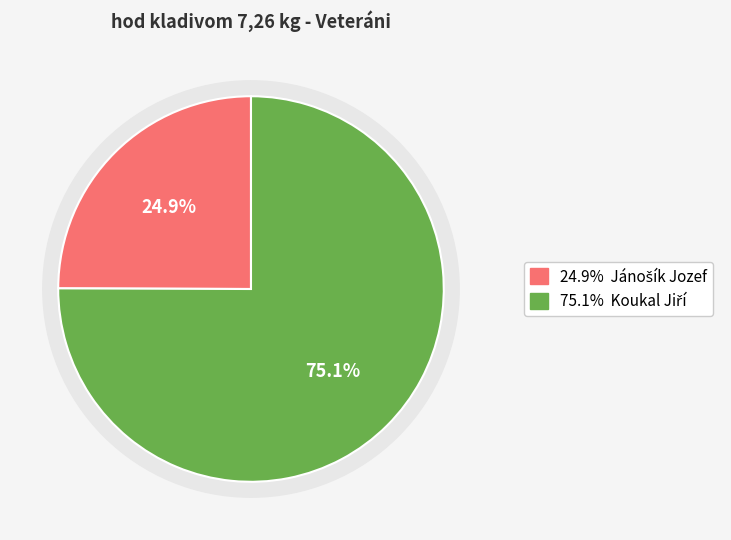

What is the smallest slice in the pie chart?

Jánošík Jozef